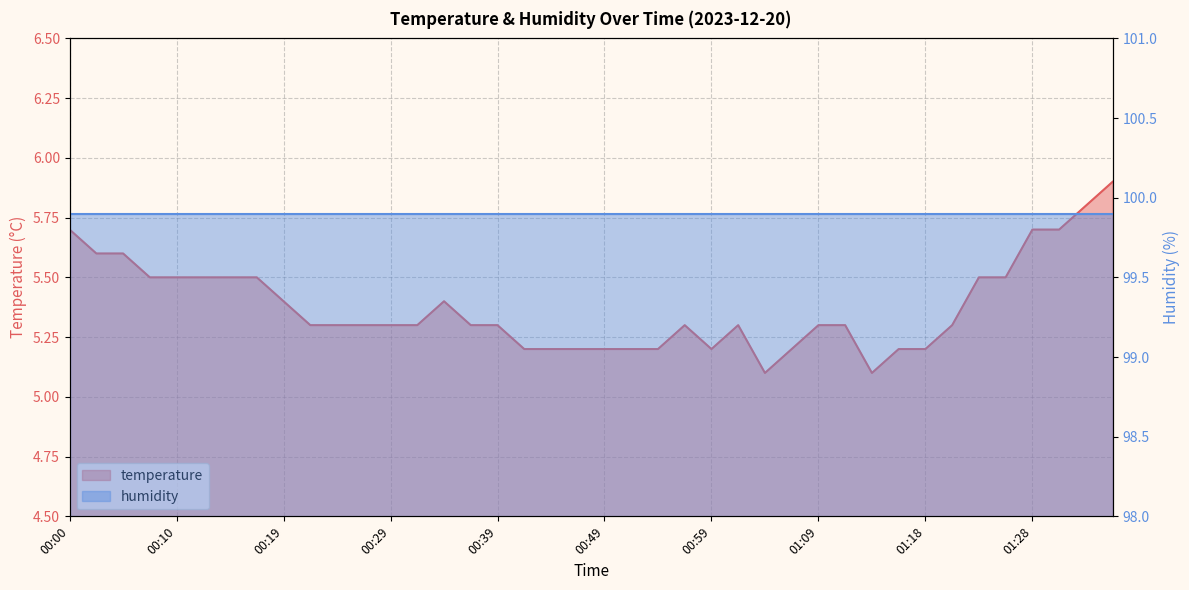

List the labels in order of value, smallest first.

01:04, 01:13, 00:42, 00:44, 00:46, 00:49, 00:51, 00:54, 00:59, 01:06, 01:16, 01:18, 00:22, 00:24, 00:27, 00:29, 00:32, 00:37, 00:39, 00:56, 01:01, 01:09, 01:11, 01:21, 00:19, 00:34, 00:07, 00:10, 00:12, 00:15, 00:17, 01:23, 01:26, 00:02, 00:05, 00:00, 01:28, 01:31, 01:33, 01:36